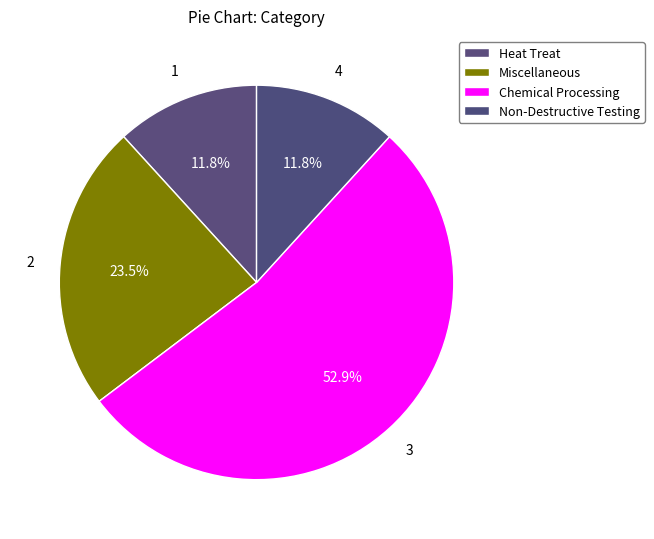

Approximately how many times larger is the value at Miscellaneous compared to Heat Treat?

2.0